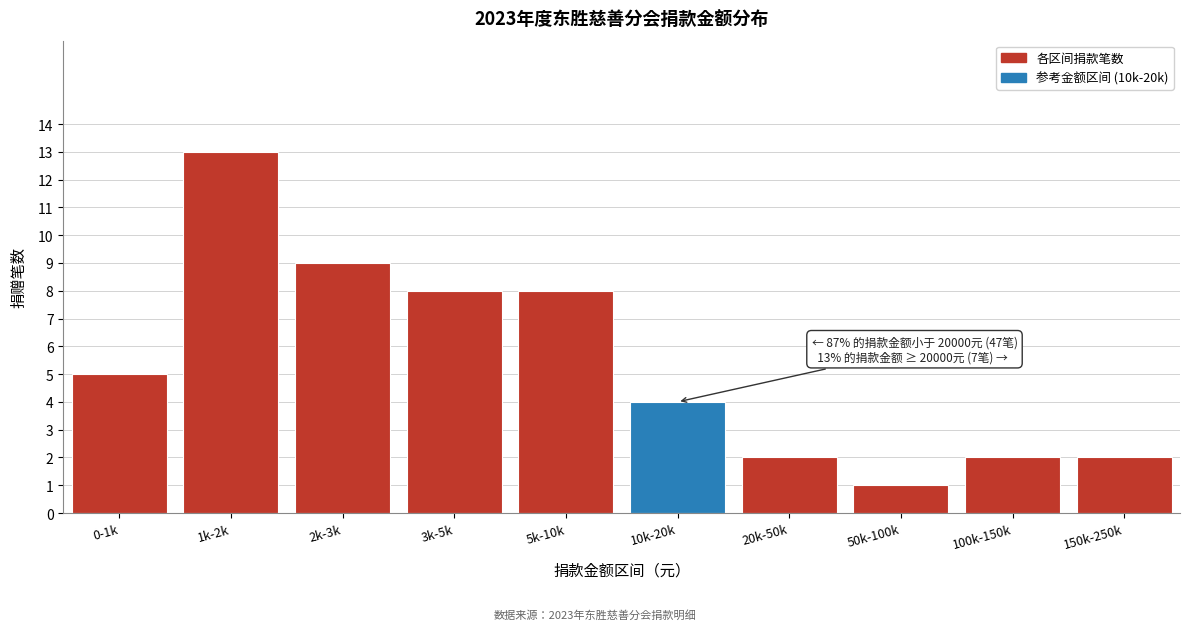

Reading right to left, list all the values displayed in this chart.

2	2	1	2	4	8	8	9	13	5